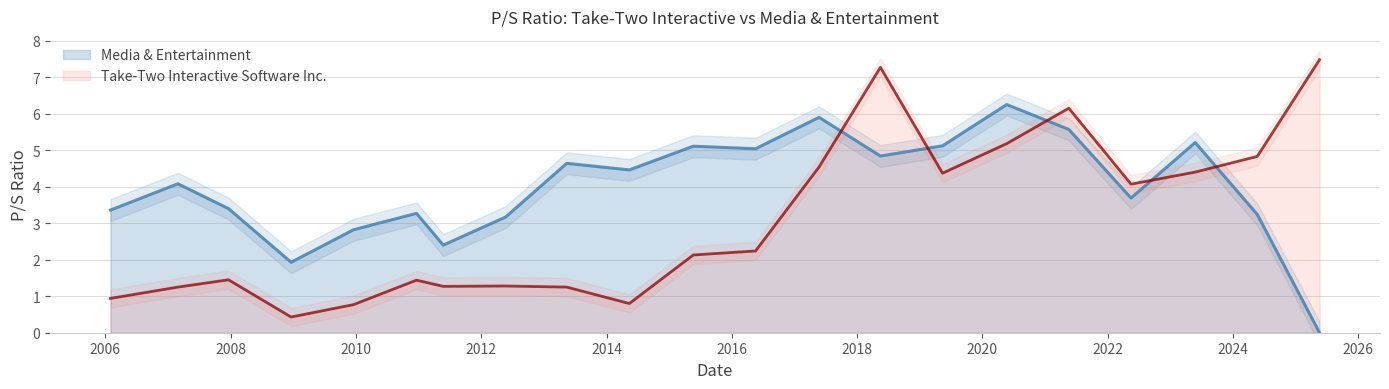

Which series ends up on top after the final intersection of Media & Entertainment and Take-Two Interactive Software Inc.?

Take-Two Interactive Software Inc.